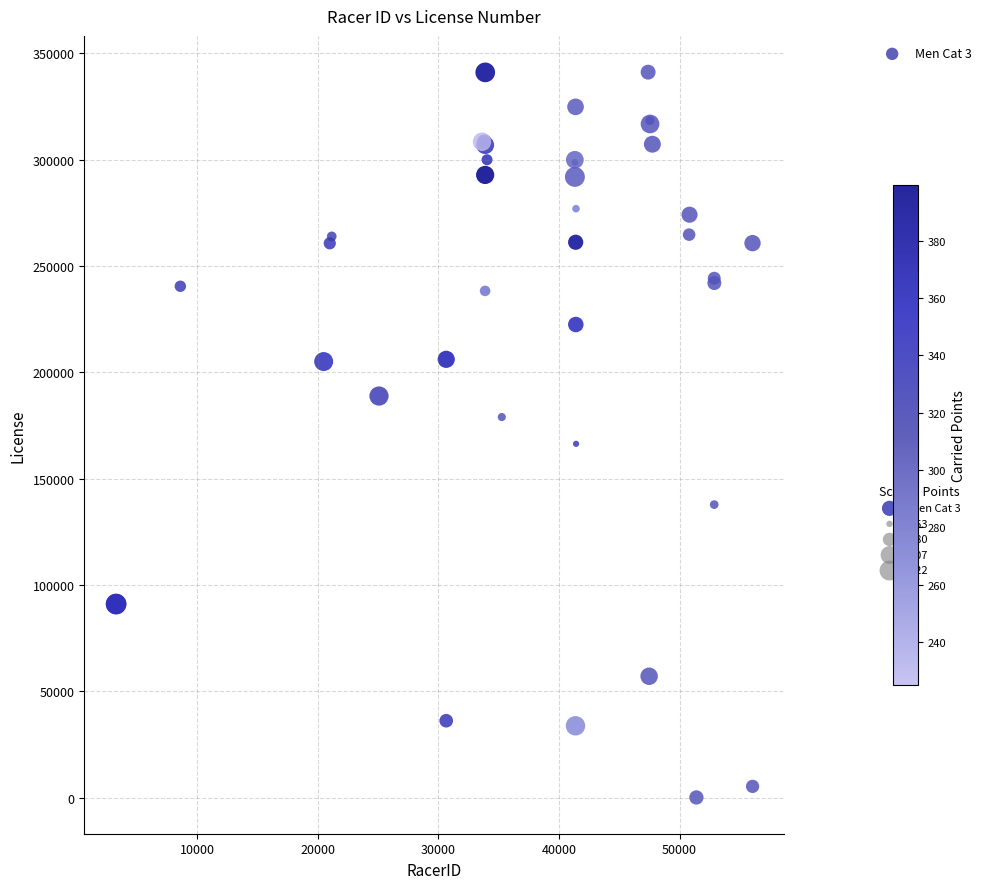

What Y value in the scatter plot is closest to 170586?

166346